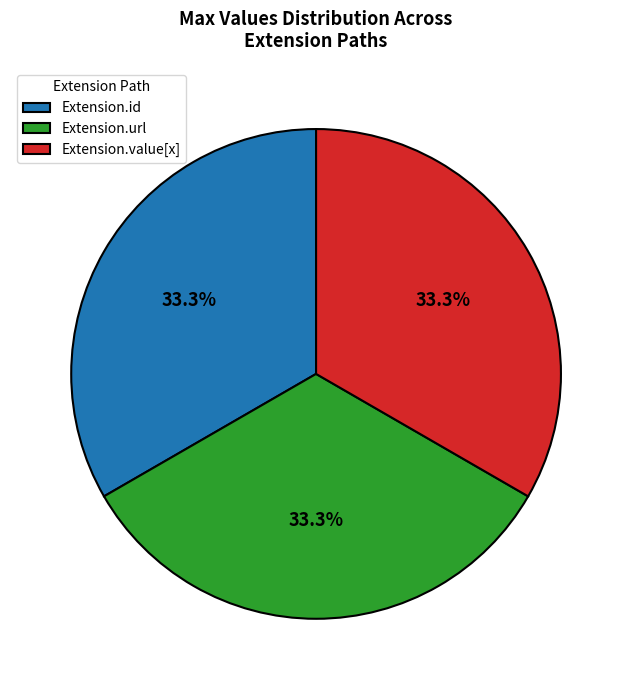

What is the ratio of the value at Extension.value[x] to the value at Extension.url?

1.0